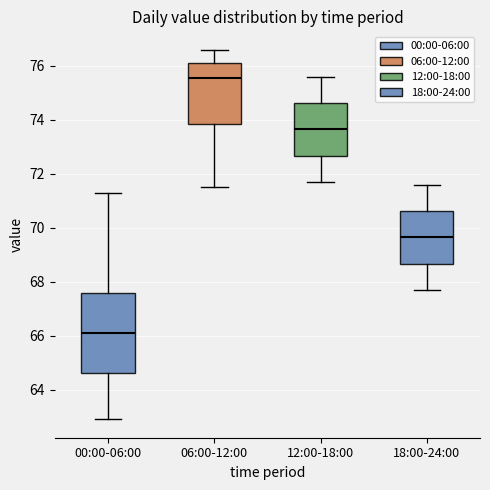

Which box's median line is the lowest?

00:00-06:00